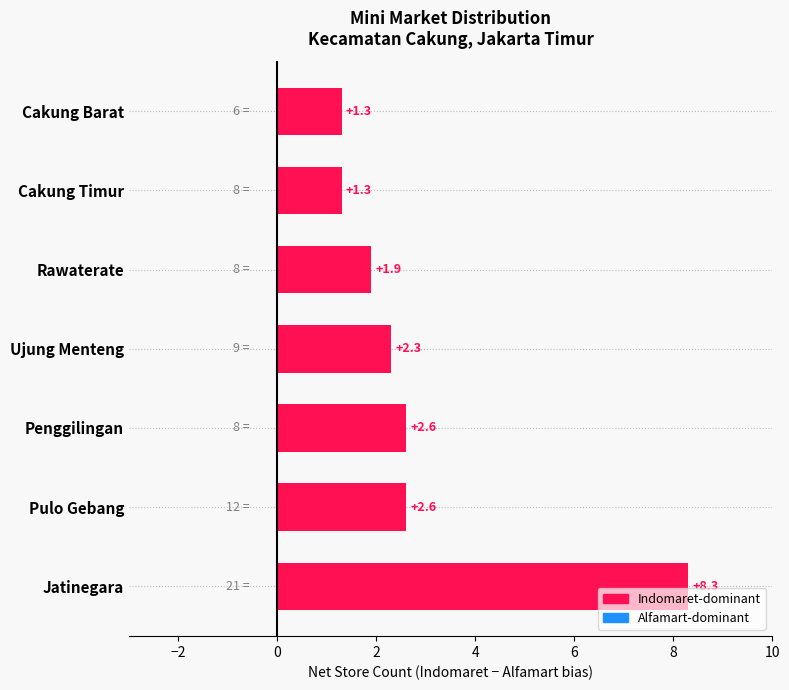

What is the greatest value displayed?

8.3